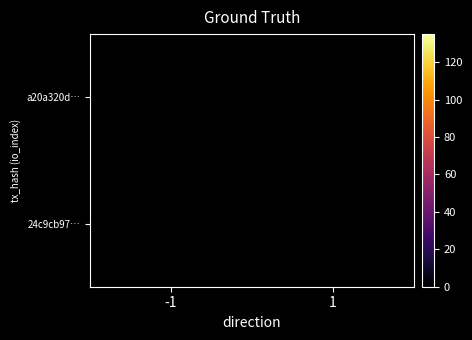

Between 1 and -1, which is larger?

-1